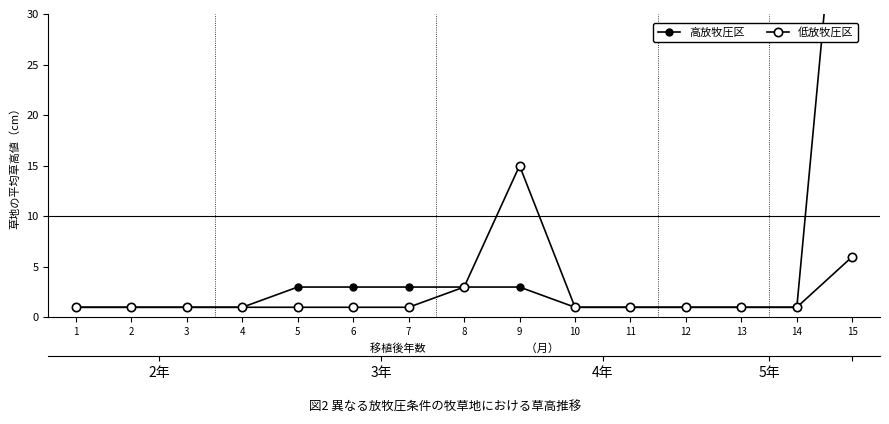

How many data points in 低放牧圧区 are above 1?

3